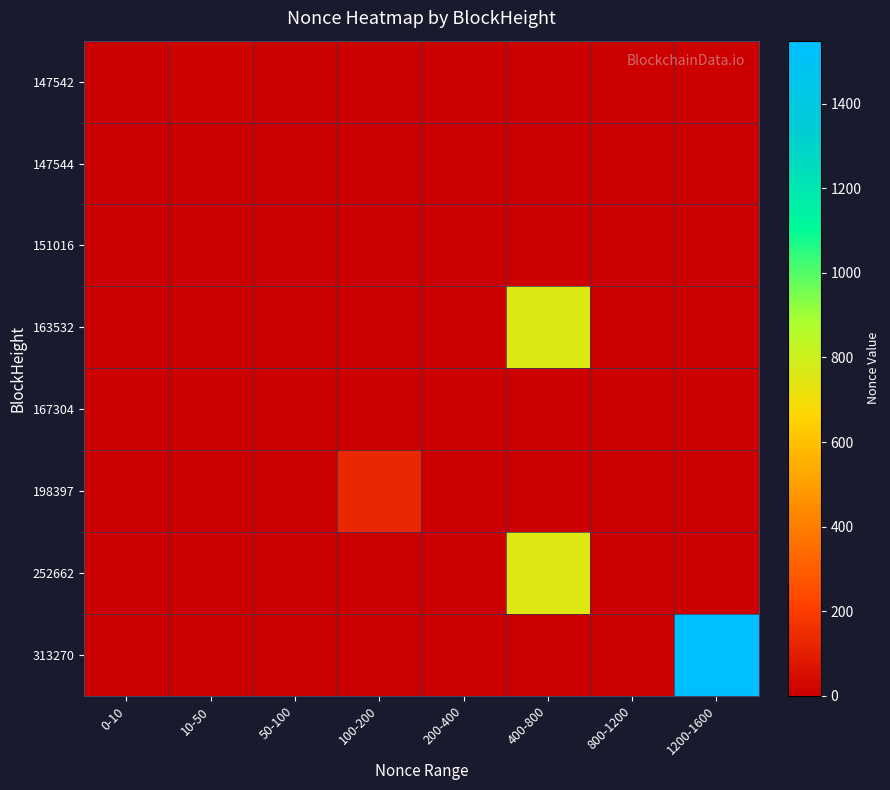

Which series has the widest spread of values?

313270